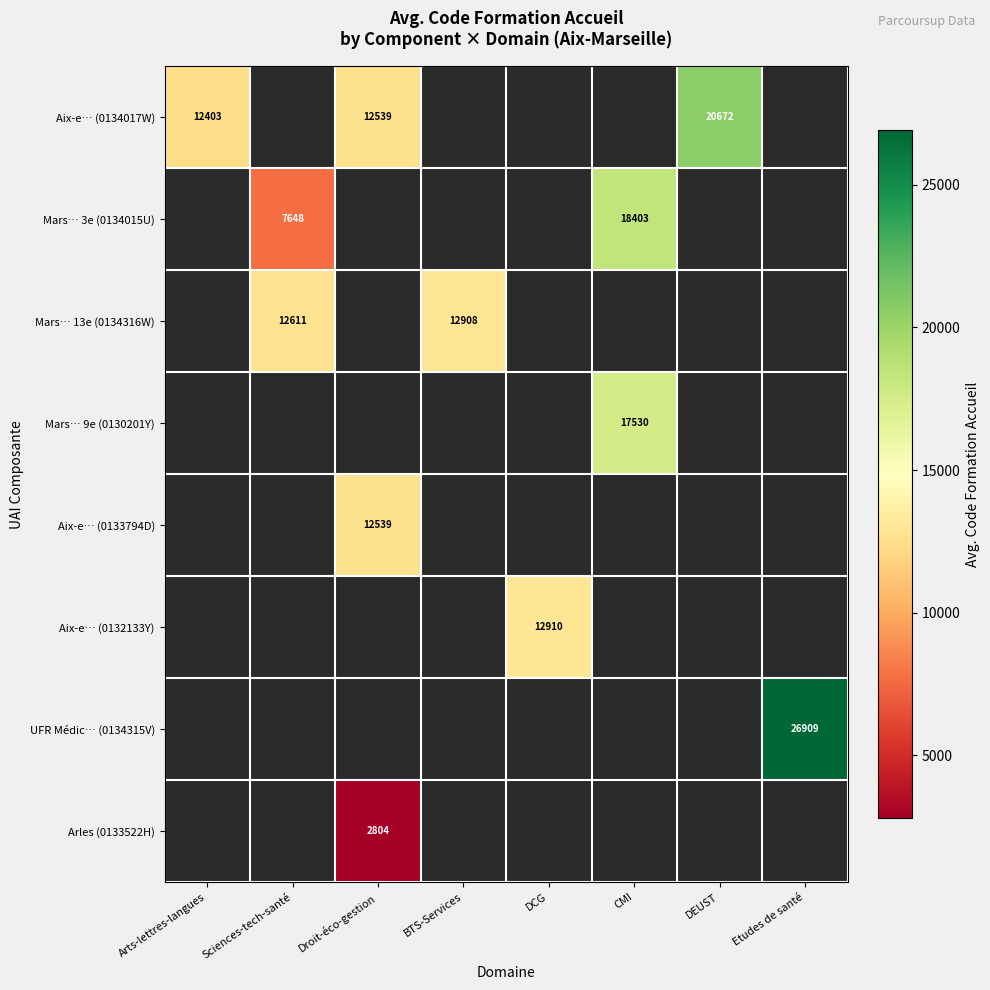

What is the greatest value displayed?

26909.0